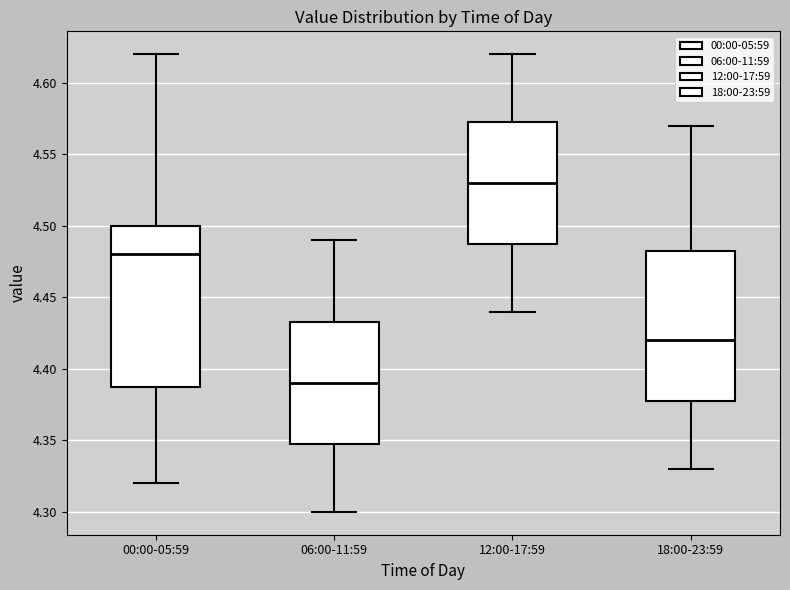

Where does the lower whisker of the box for 06:00-11:59 end on the y-axis? The values are not printed on the chart, so give them approximately, as read against the axis.

4.300